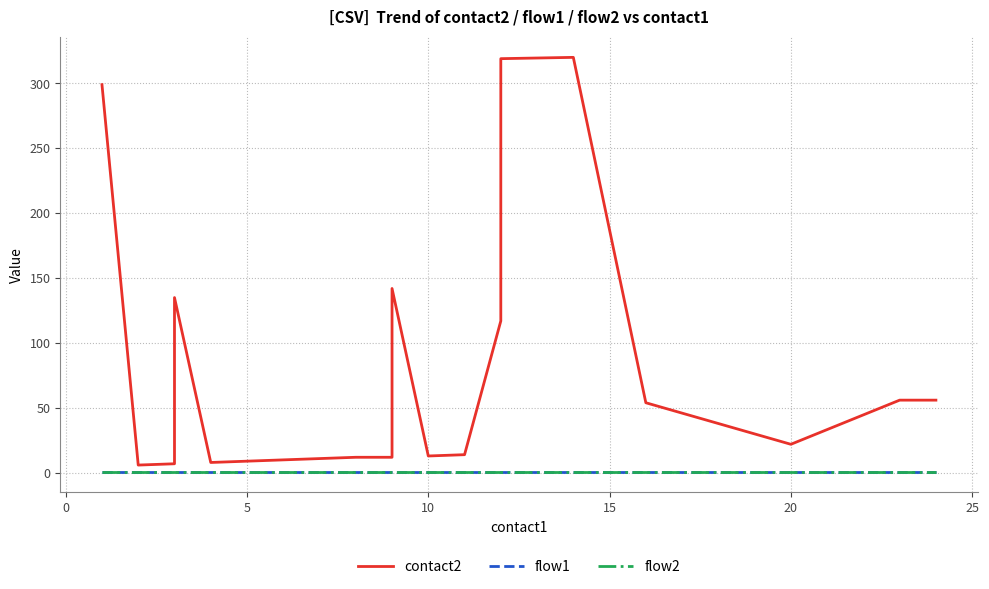

Is the value of flow1 at 10 greater than the value of contact2 at 30?

No